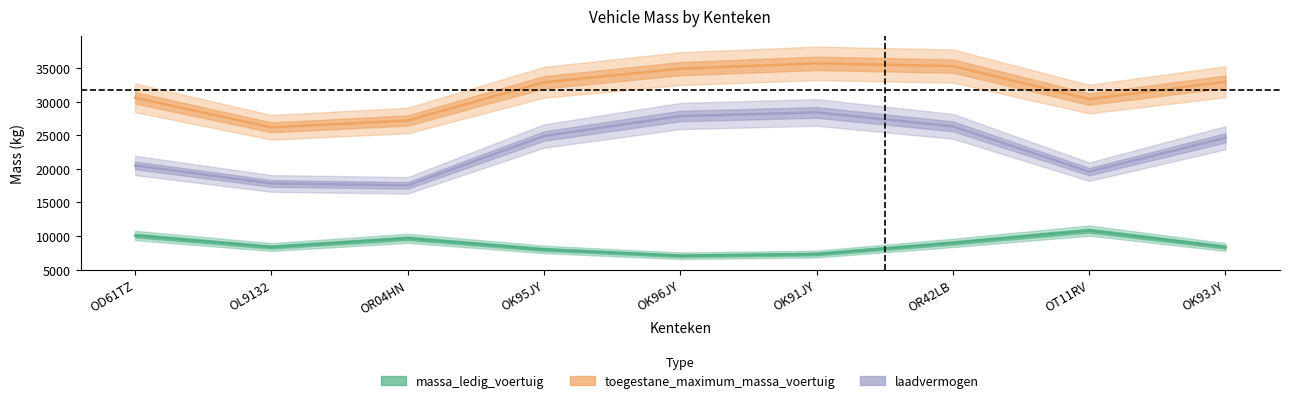

List the series in order of their overall mean, lowest first.

massa_ledig_voertuig, laadvermogen, toegestane_maximum_massa_voertuig